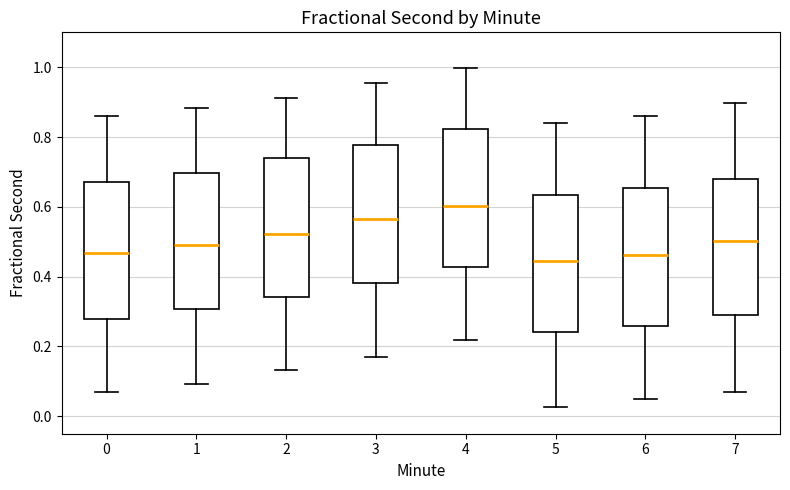

Where is the lower edge of the box at x = 7 on the y-axis? The values are not printed on the chart, so give them approximately, as read against the axis.

0.28